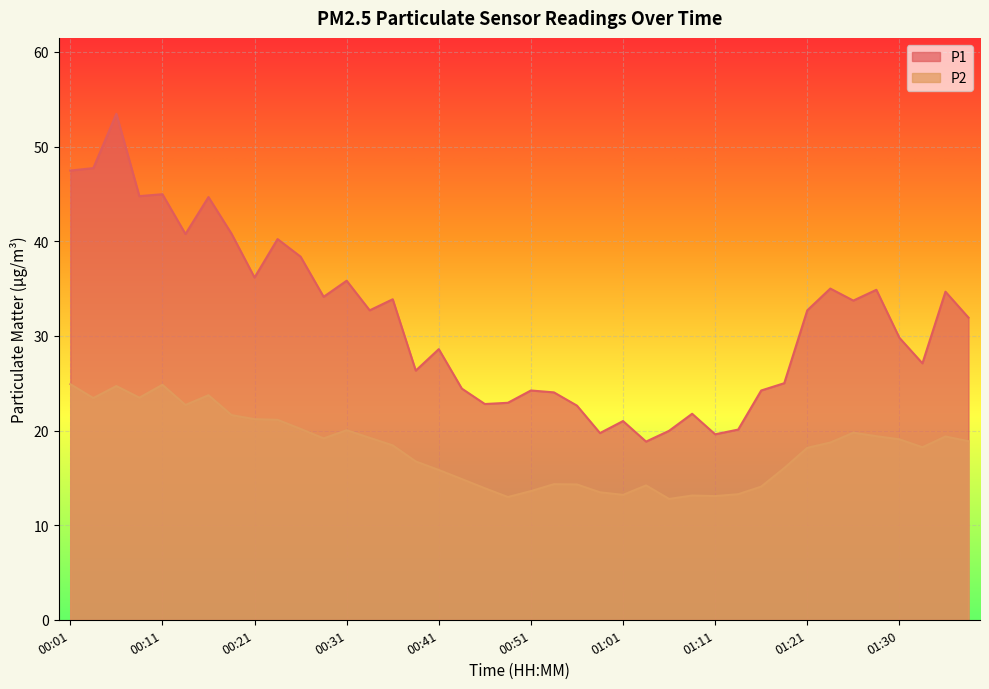

Reading right to left, transcribe all the data shown in this chart.

P1: 31.9	34.7	27.1	29.8	34.9	33.7	35.0	32.7	25.0	24.2	20.1	19.6	21.8	20.0	18.8	21.0	19.7	22.6	24.0	24.2	22.9	22.8	24.4	28.6	26.3	33.9	32.7	35.8	34.1	38.4	40.2	36.2	40.8	44.7	40.8	45.0	44.8	53.5	47.7	47.5
P2: 18.9	19.4	18.2	19.1	19.4	19.8	18.7	18.2	16.0	14.1	13.3	13.1	13.1	12.8	14.2	13.2	13.5	14.3	14.3	13.6	13.0	13.9	14.9	15.8	16.7	18.4	19.2	20.0	19.2	20.2	21.1	21.2	21.6	23.7	22.7	24.8	23.5	24.7	23.4	24.9